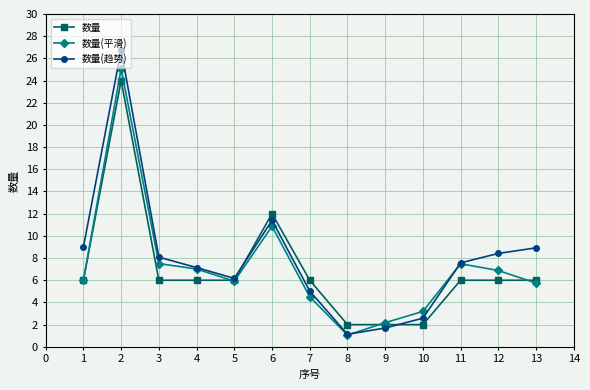

What is the smallest value displayed?

1.1